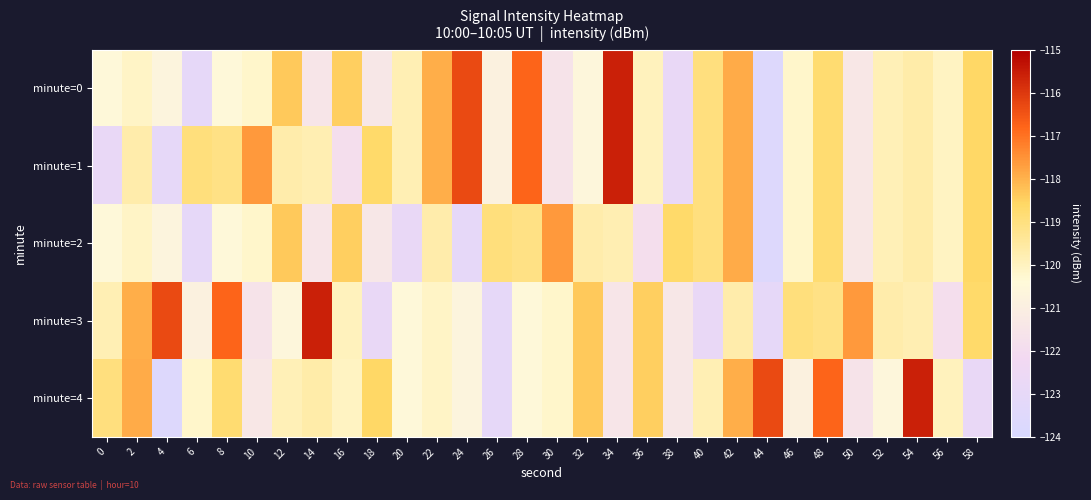

At which category is the sum across all series the highest?

42